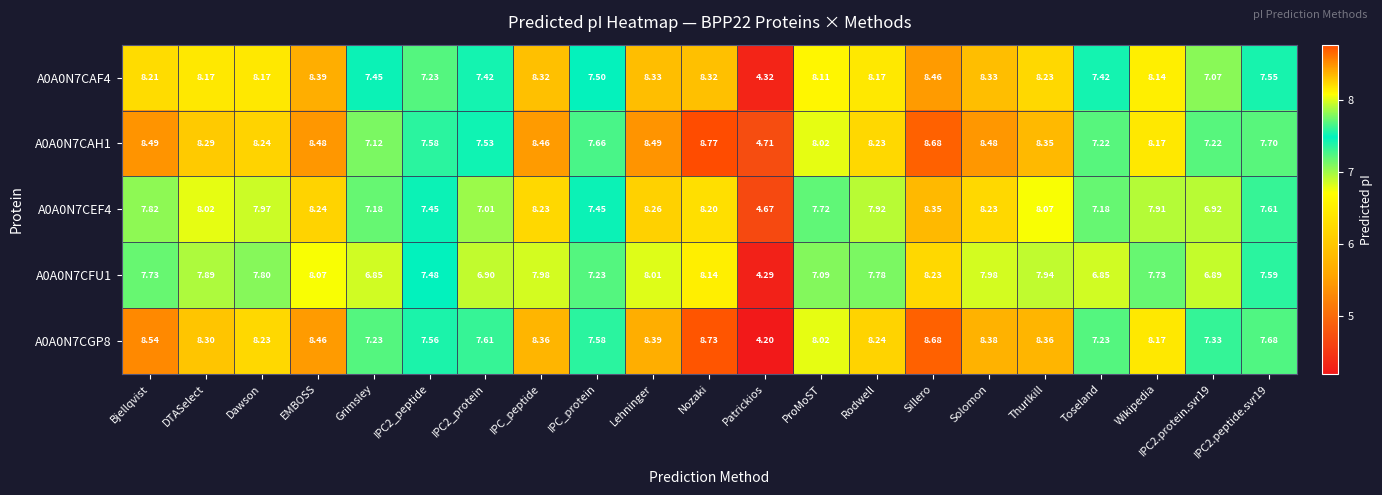

At which label does A0A0N7CEF4 reach its peak?

Sillero